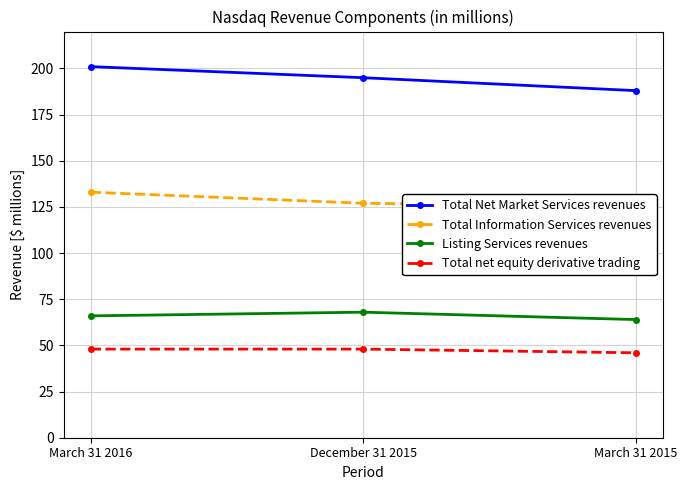

Rank the categories by Total Net Market Services revenues value from highest to lowest.

March 31 2016, December 31 2015, March 31 2015